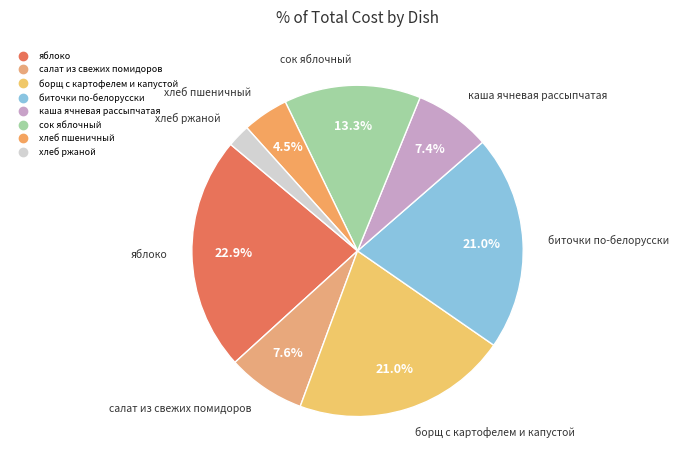

To the nearest percent, what is the difference between the largest and smallest slice percentages?

21%